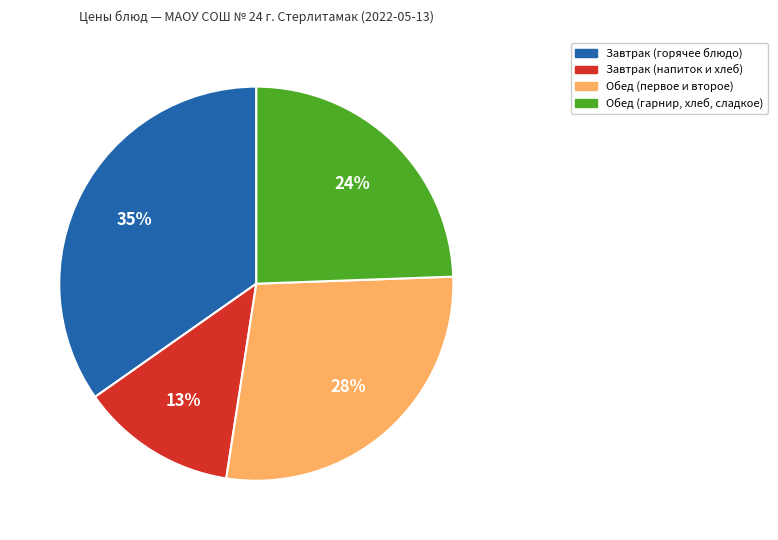

What is the smallest slice in the pie chart?

Завтрак (напиток и хлеб)